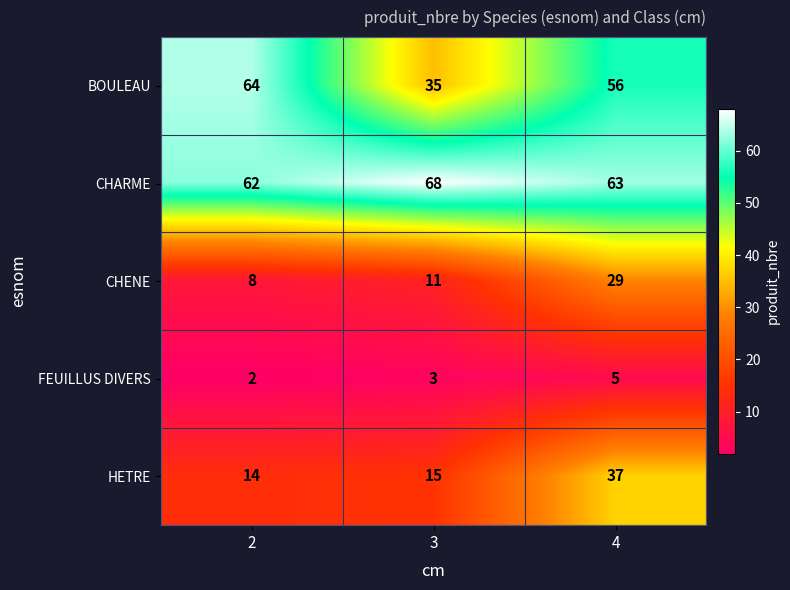

Reading left to right, transcribe all the data shown in this chart.

BOULEAU: 2=64	3=35	4=56
CHARME: 2=62	3=68	4=63
CHENE: 2=8	3=11	4=29
FEUILLUS DIVERS: 2=2	3=3	4=5
HETRE: 2=14	3=15	4=37